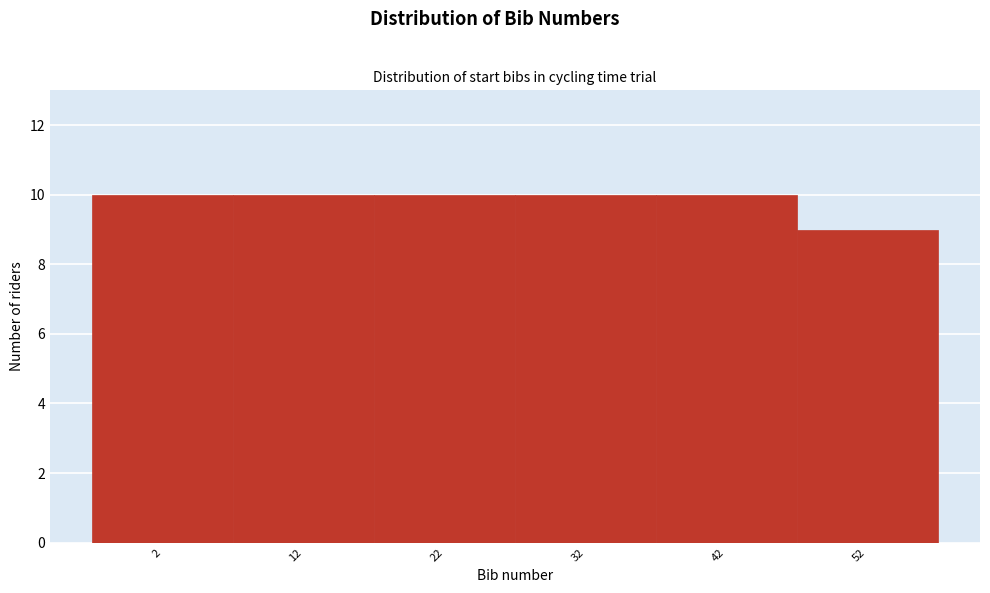

Reading left to right, list all the values displayed in this chart.

10	10	10	10	10	9